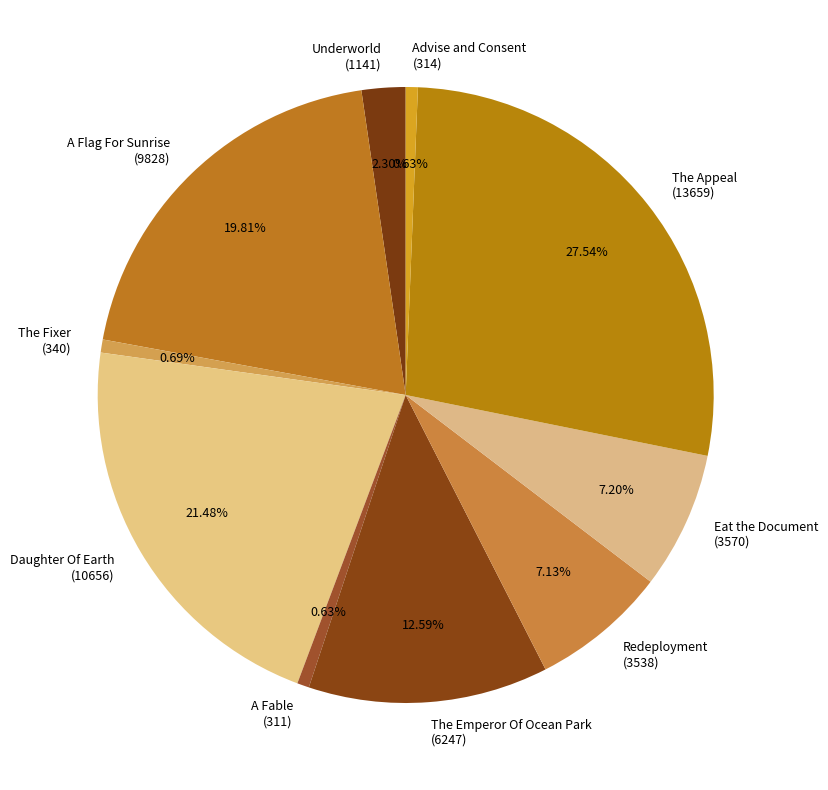

Approximately how many times larger is the value at Underworld (1141) compared to Eat the Document (3570)?

0.3